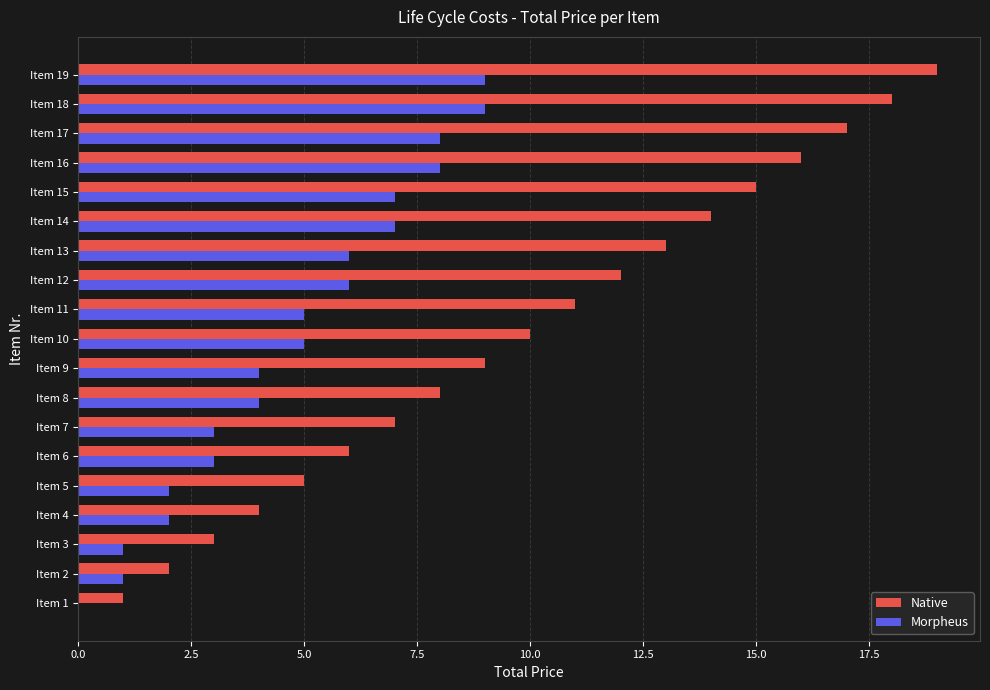

What is the sum of all Morpheus values?

90